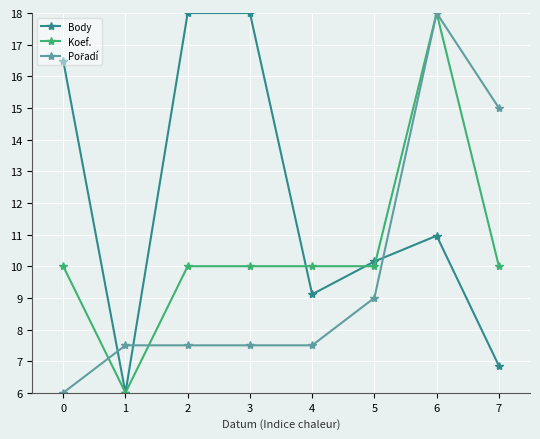

What is the spread (max minus min) of values at 7?

8.1